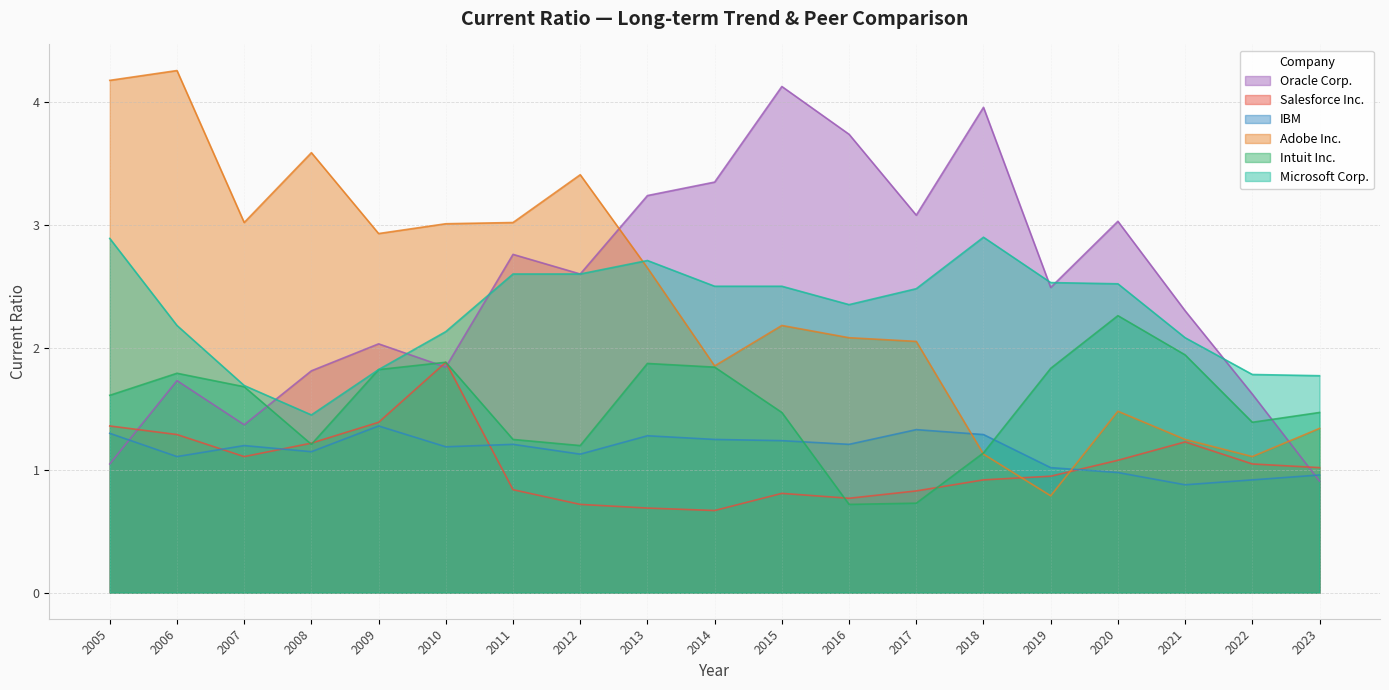

What is the sum of the Intuit Inc. values at 2011 and 2023?

2.7